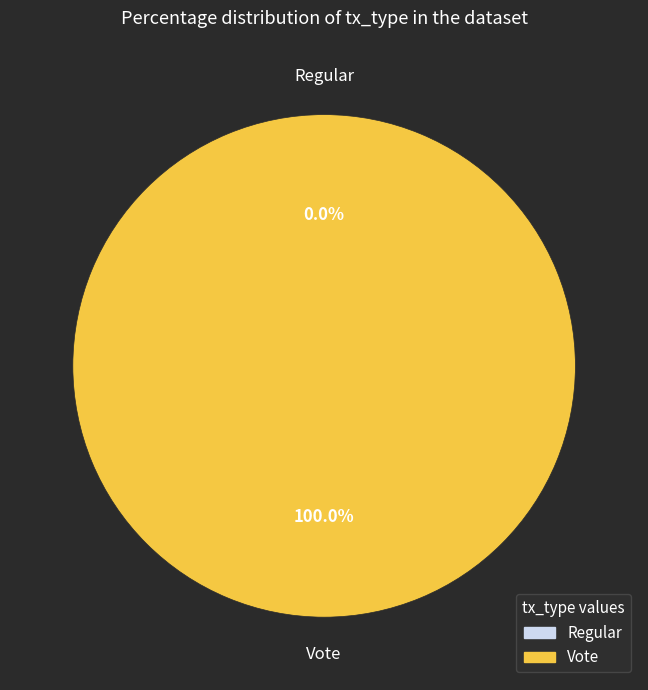

Which category has the biggest portion of the pie?

Vote